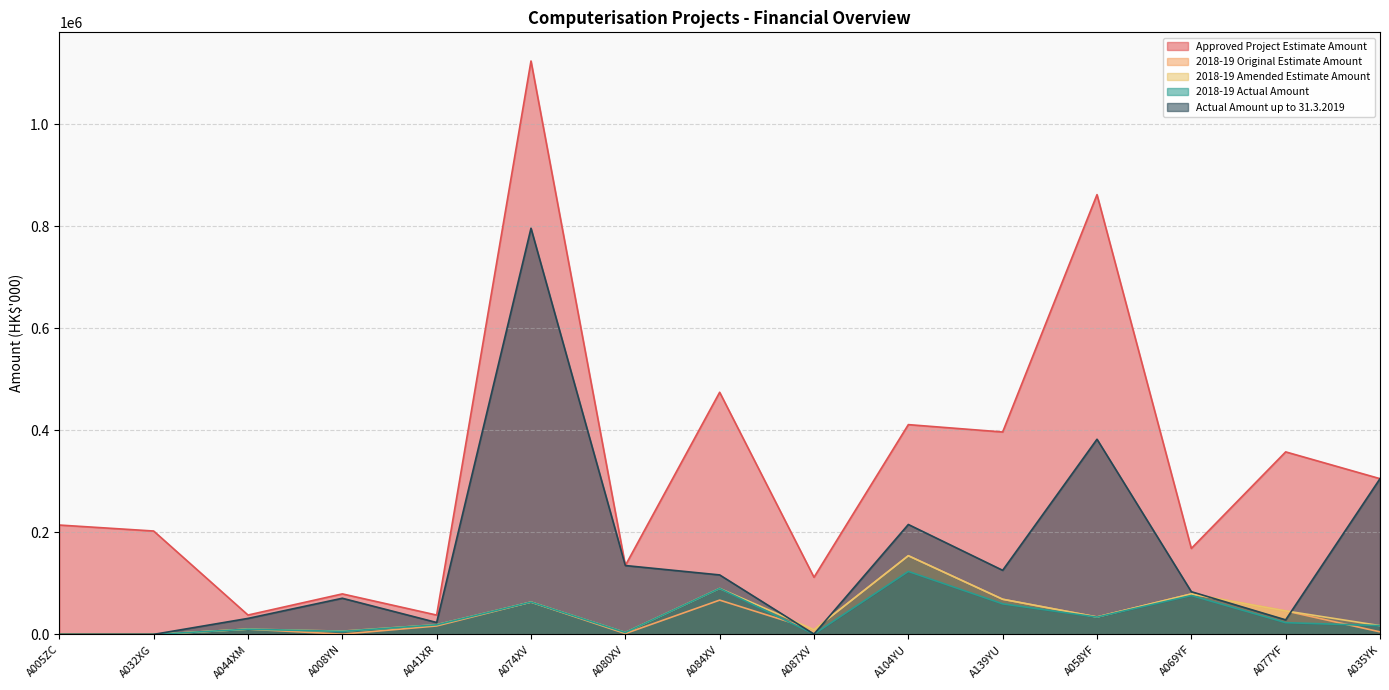

Which series has the largest total across all categories?

Approved Project Estimate Amount